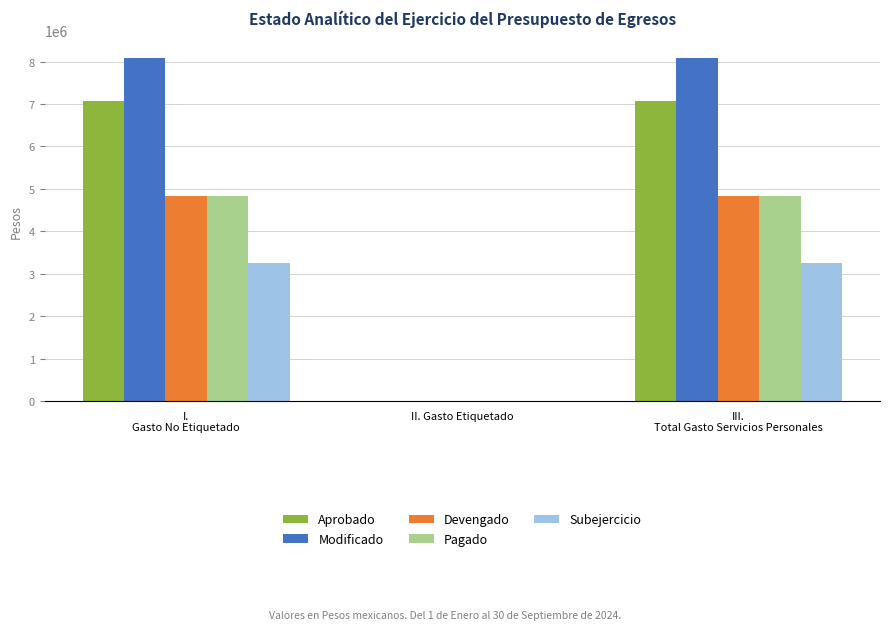

What is the greatest value displayed?

8095135.7